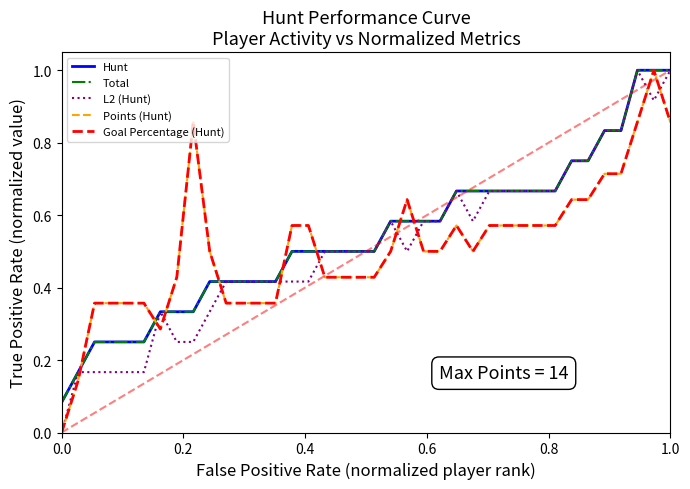

Is this an area chart (filled region under the line)?

No